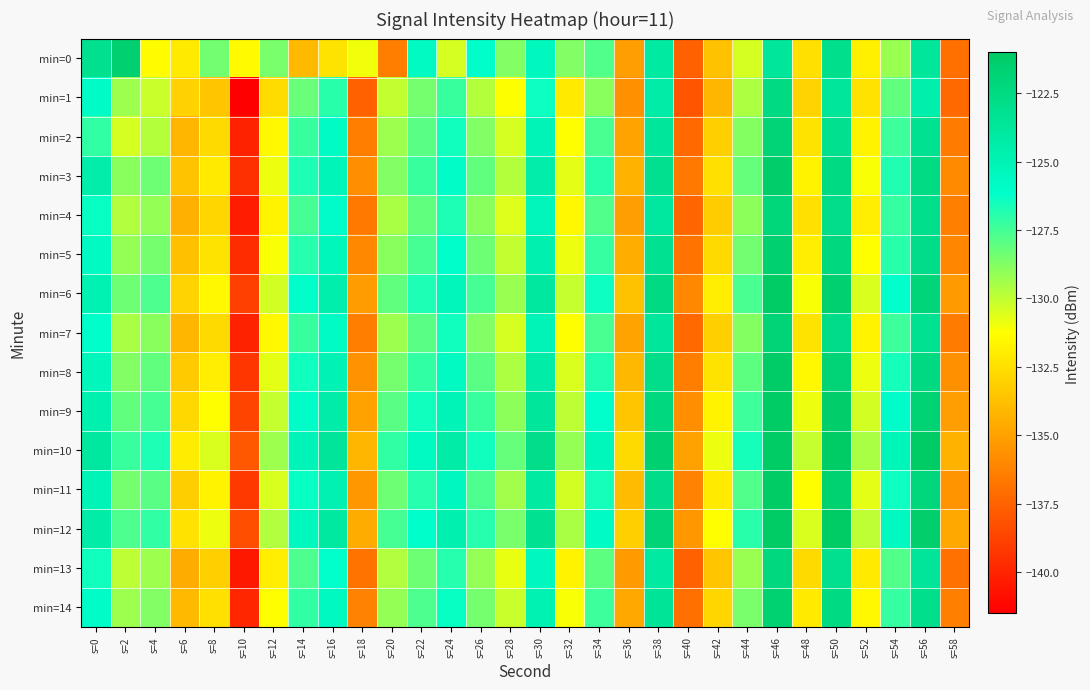

Which series has the widest spread of values?

min=1